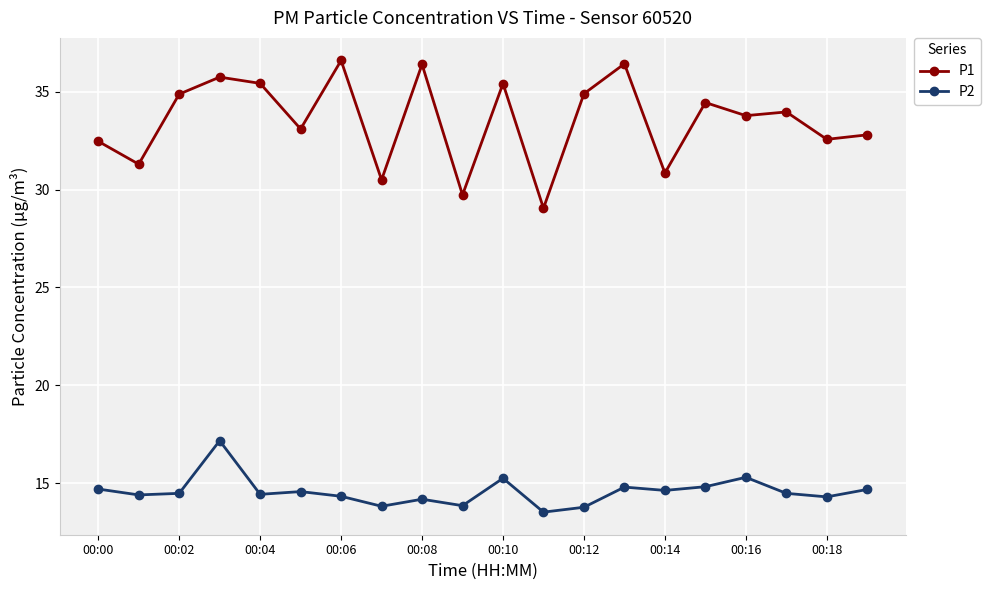

What is the value of the P1 point at the 19th from the left?

32.6